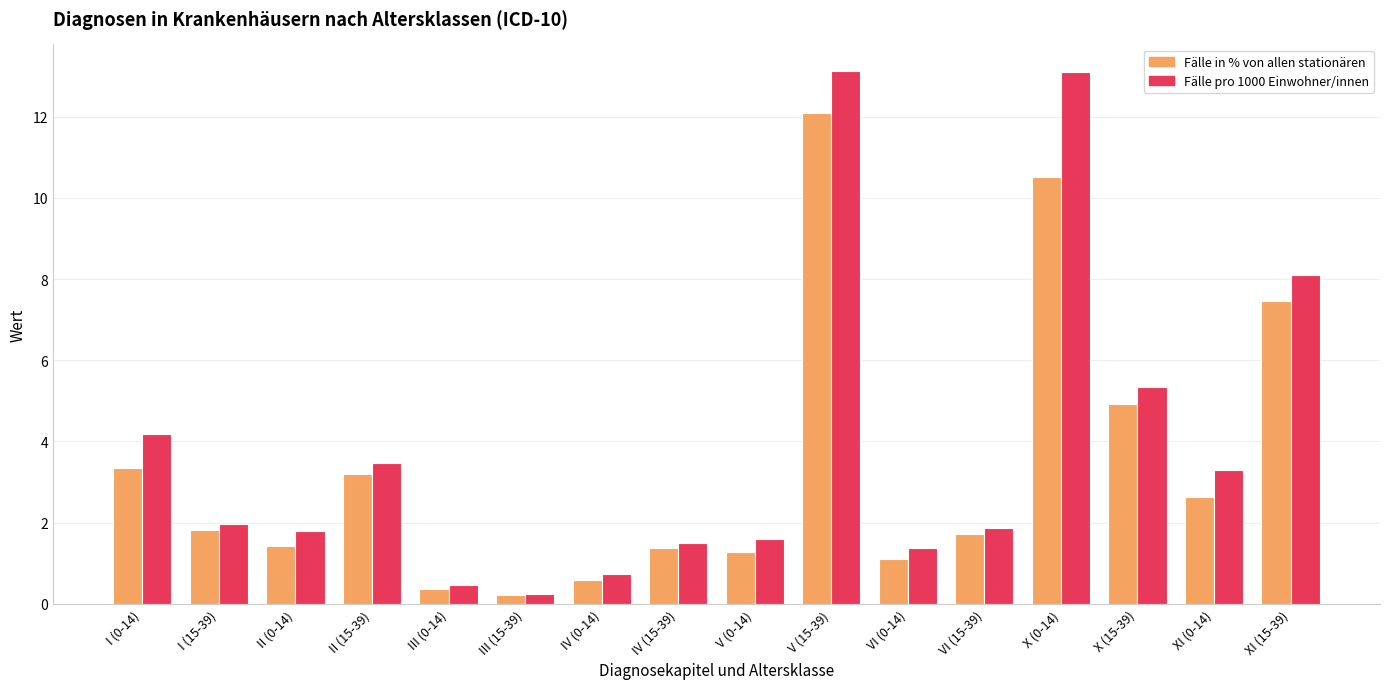

Which series has the widest spread of values?

Fälle pro 1000 Einwohner/innen